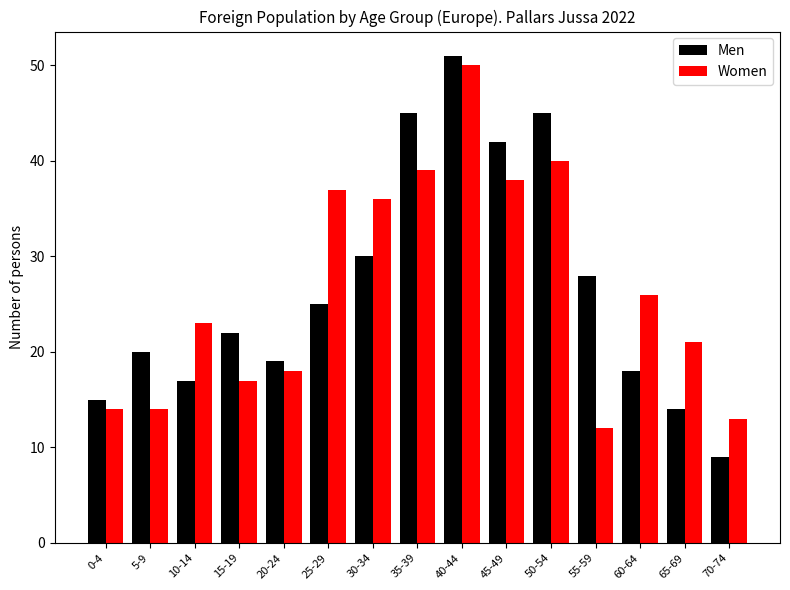

What is the sum of all Men values?

400